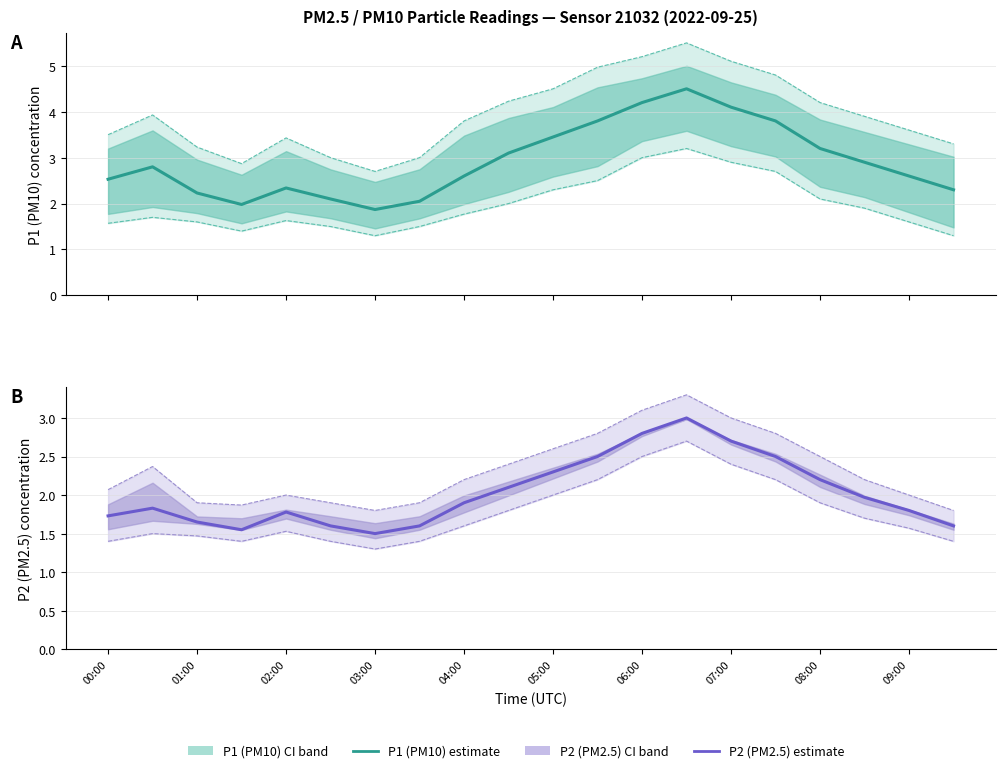

Is the value of P2 (PM2.5) estimate at 12 greater than the value of P2 upper bound at 05:00?

Yes